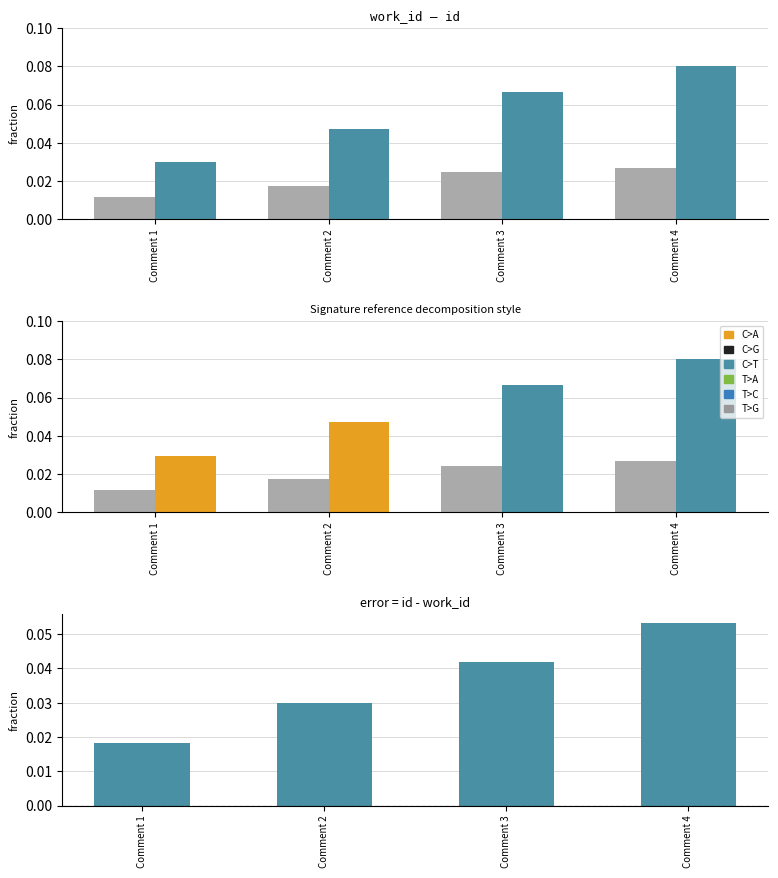

The value of work_id at Comment 4 is 0.0. True or false?

True